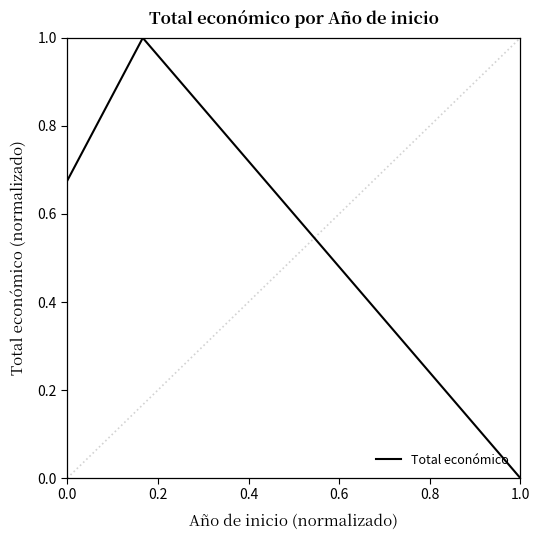

What is the average value?

0.6